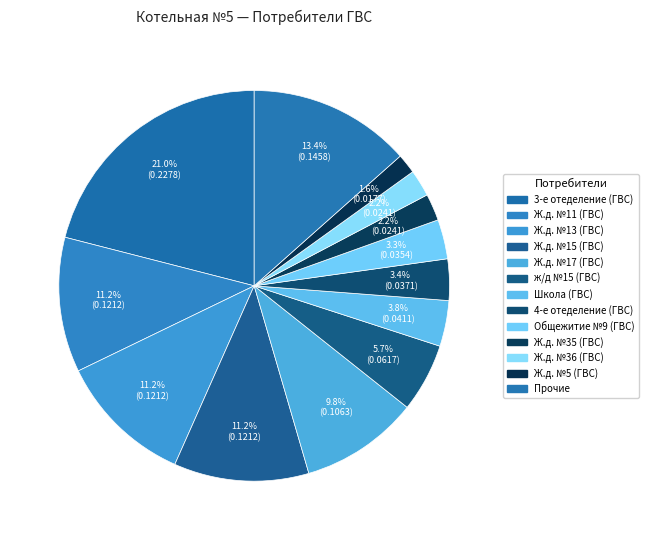

How many slices are in this pie chart?

13